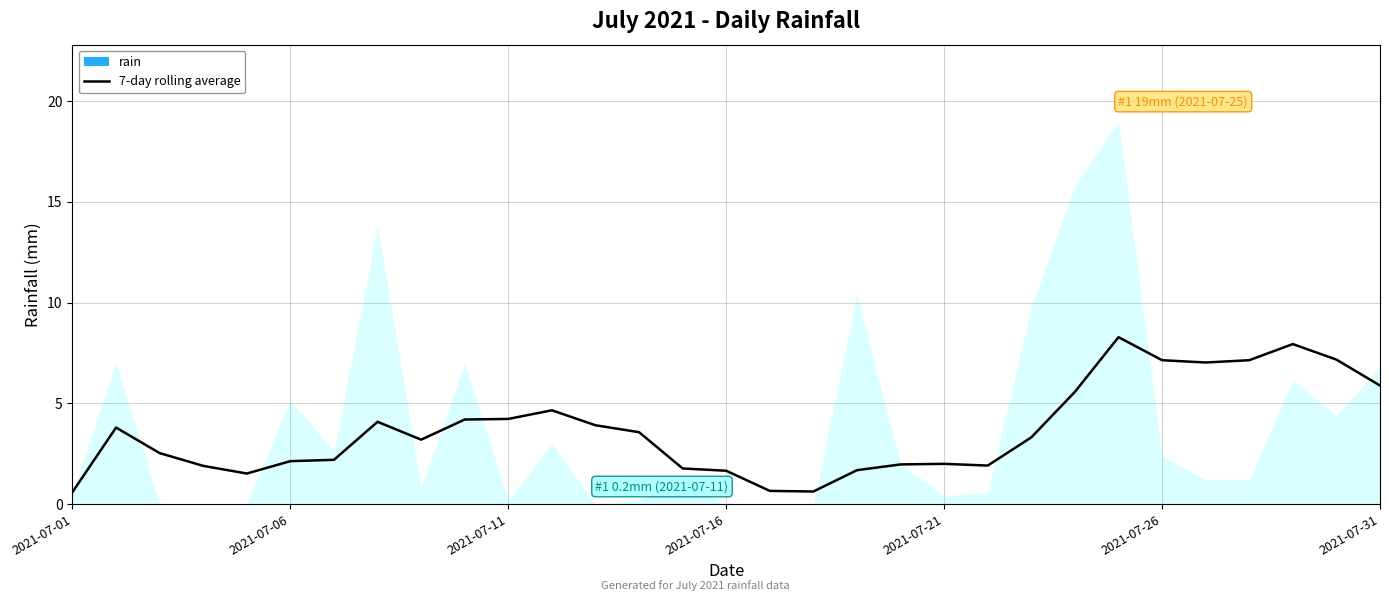

Is it true that 7-day rolling average equals 2.9 at 2021-07-16?

False